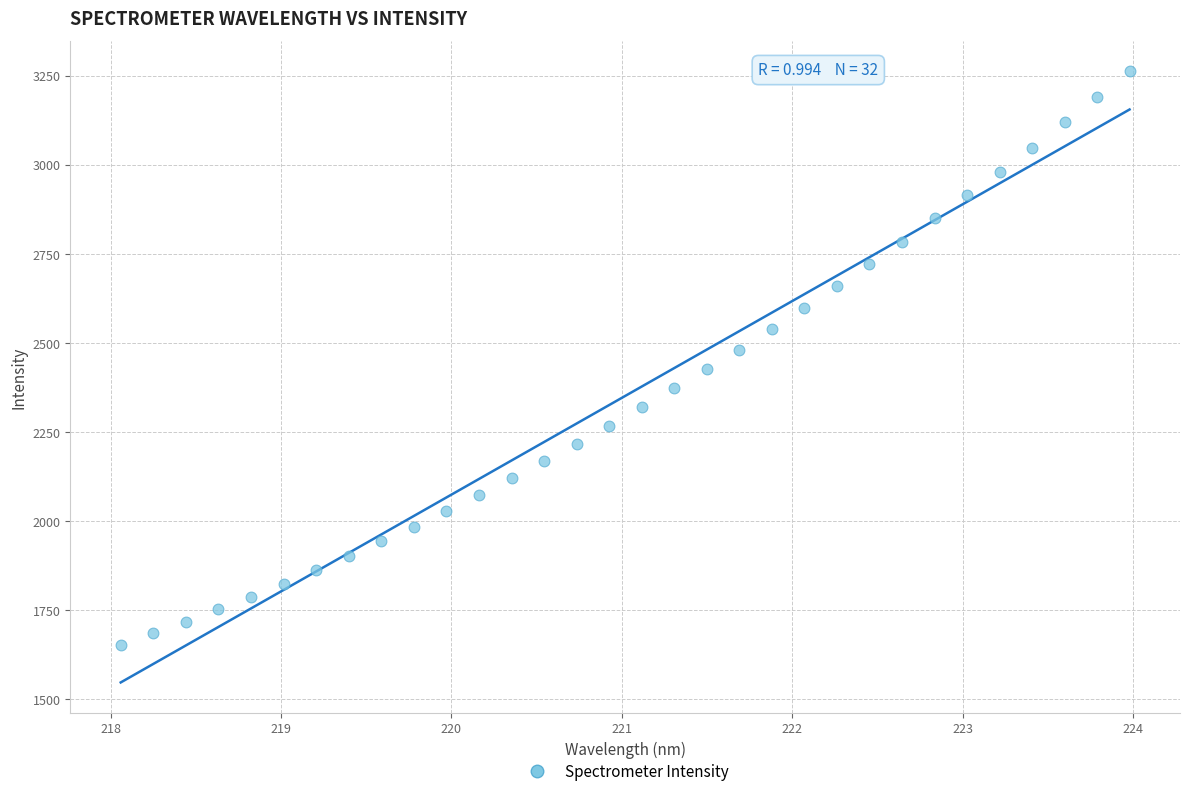

What is the range of X values (max minus min)?

5.9